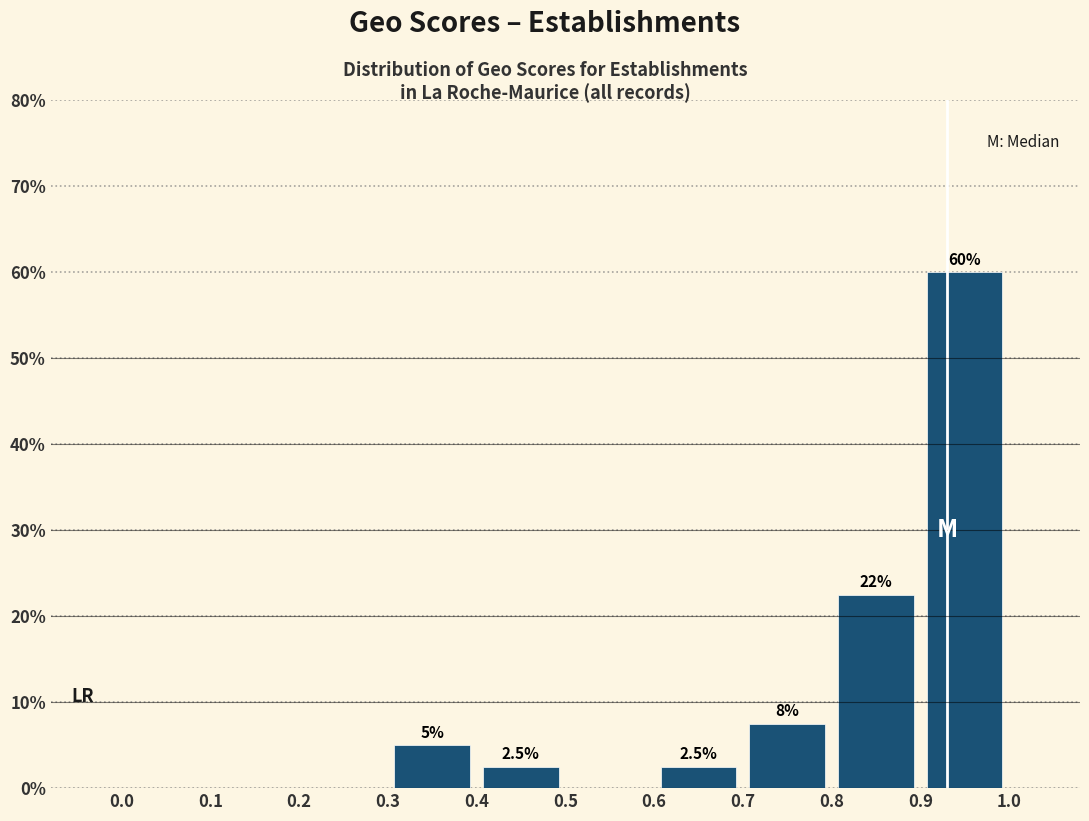

Over which range of the x-axis is the bar tallest?

0.9 to 1.0